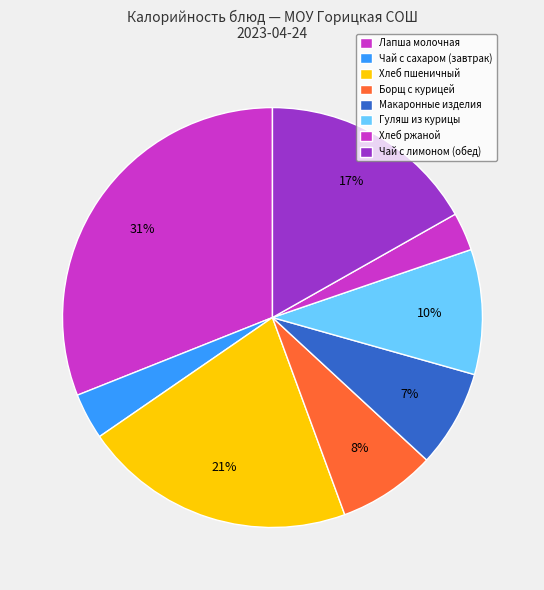

How many slices are in this pie chart?

8